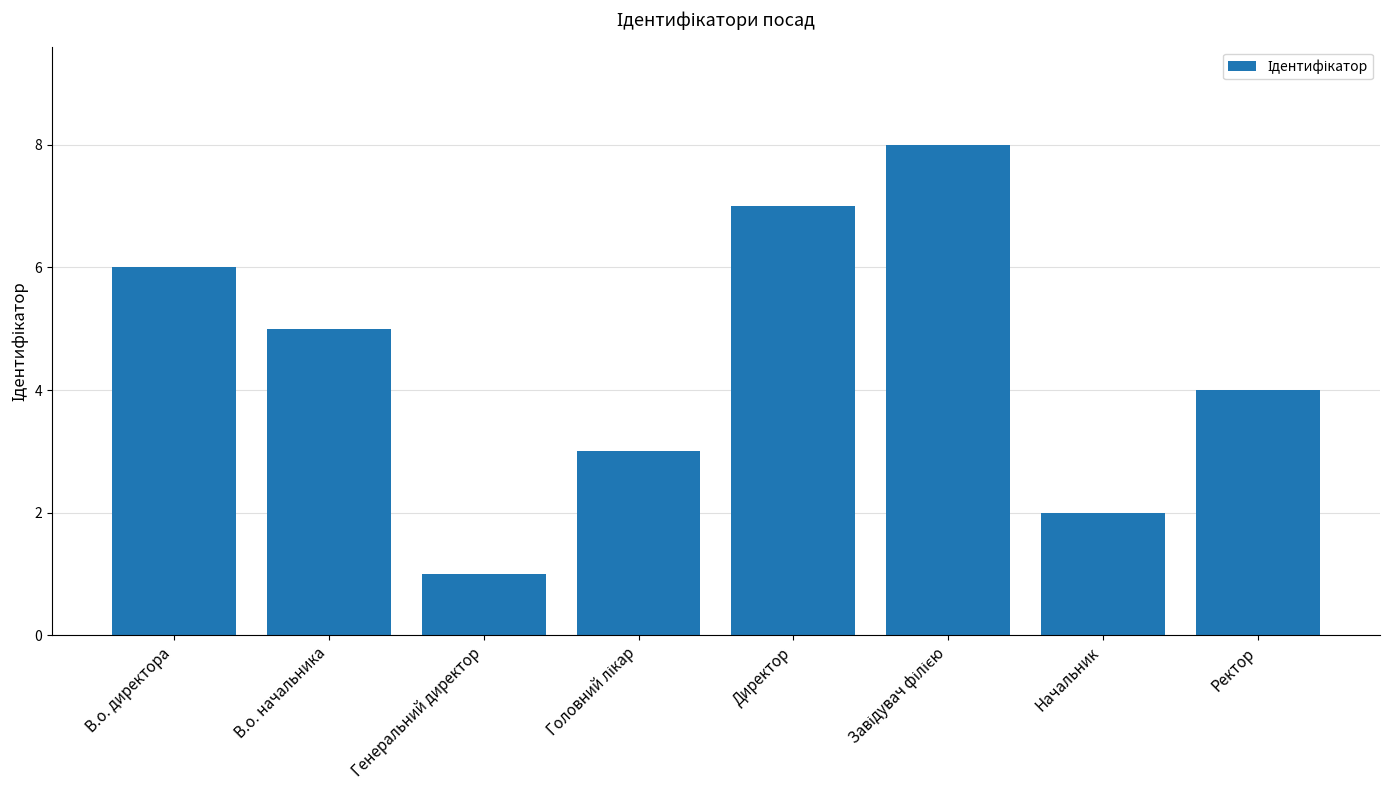

What is the approximate value at Директор?

7